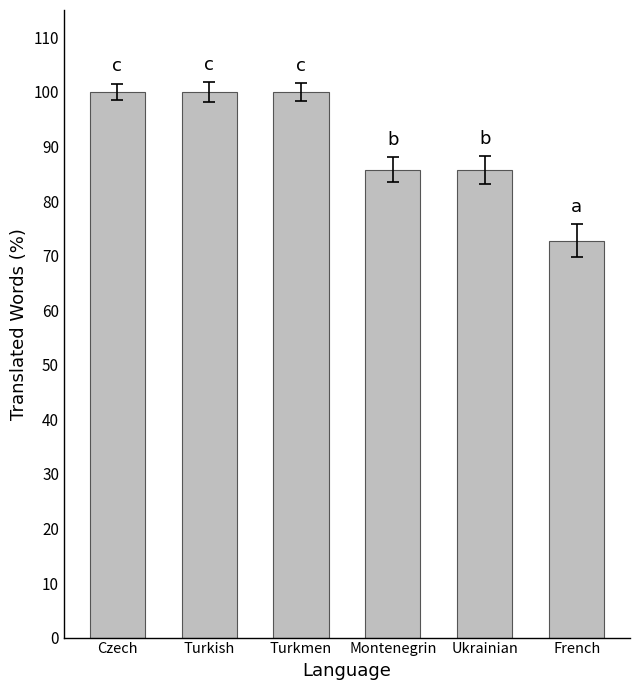

Which has a higher value, Montenegrin or French?

Montenegrin